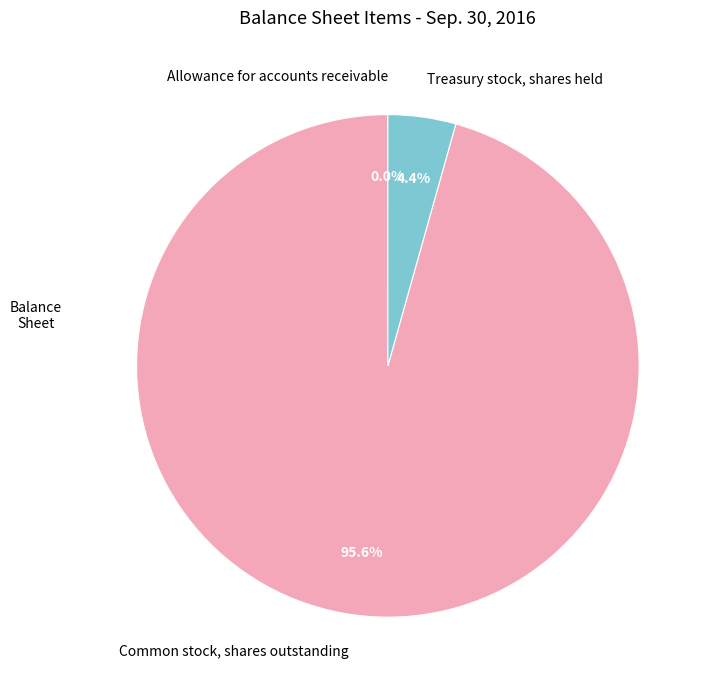

What is the largest slice in the pie chart?

Common stock, shares outstanding